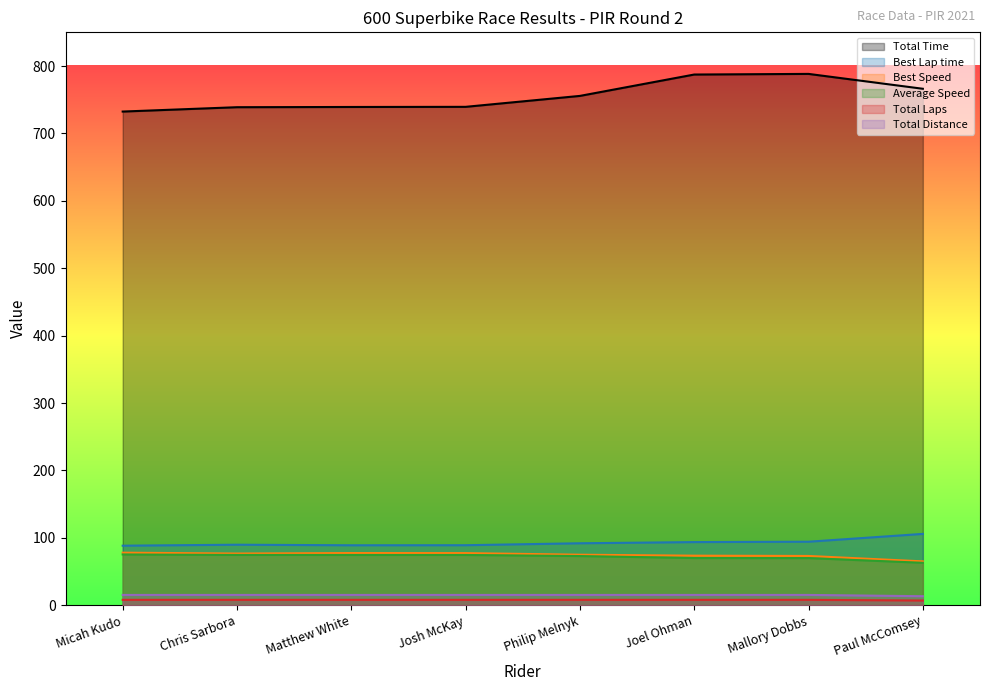

Is the value of Total Time at Mallory Dobbs greater than the value of Best Lap time at Josh McKay?

Yes